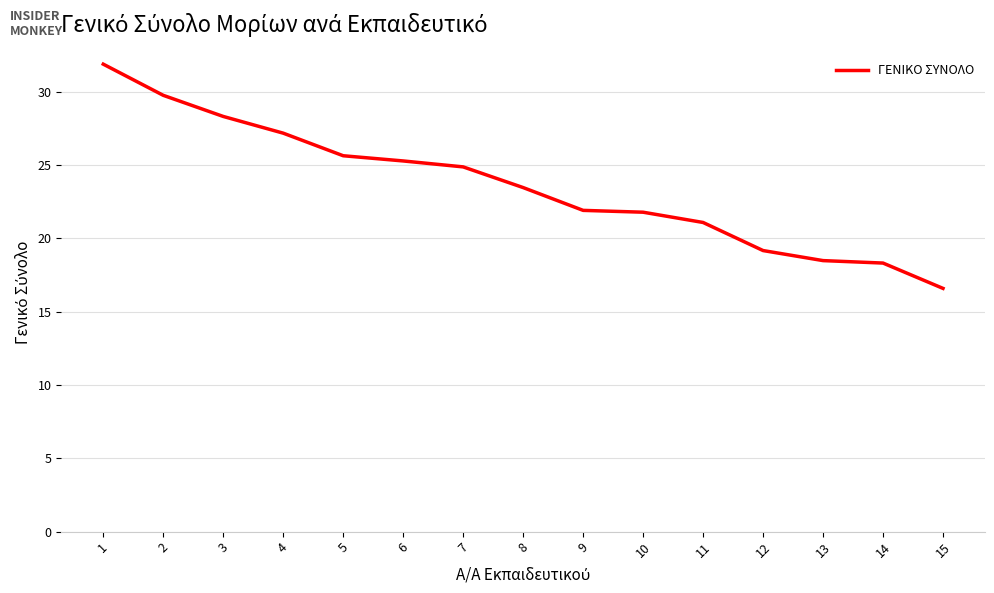

The value at 8 is 13.7. True or false?

False